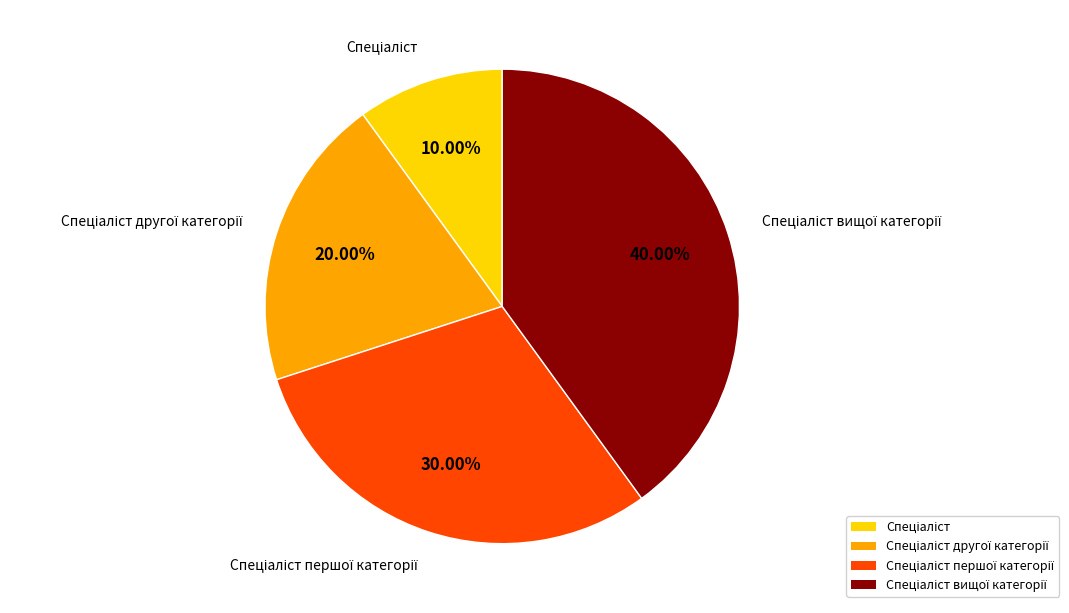

Is there a majority slice in this chart?

No